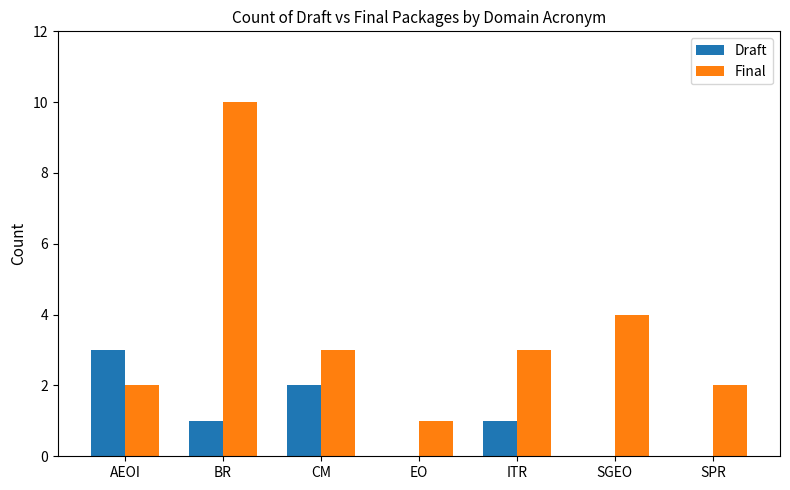

Reading right to left, what are all the values shown in this chart?

Draft: 0	0	1	0	2	1	3
Final: 2	4	3	1	3	10	2